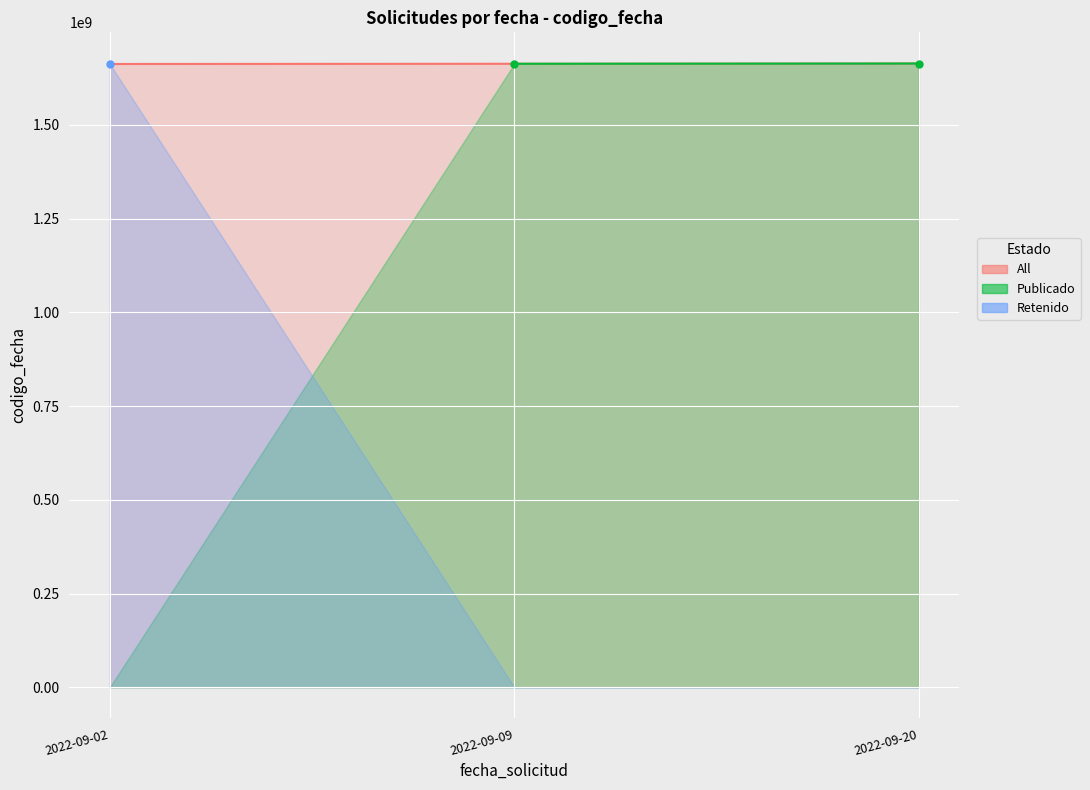

At which label is the value closest to 1663146920?

2022-09-09